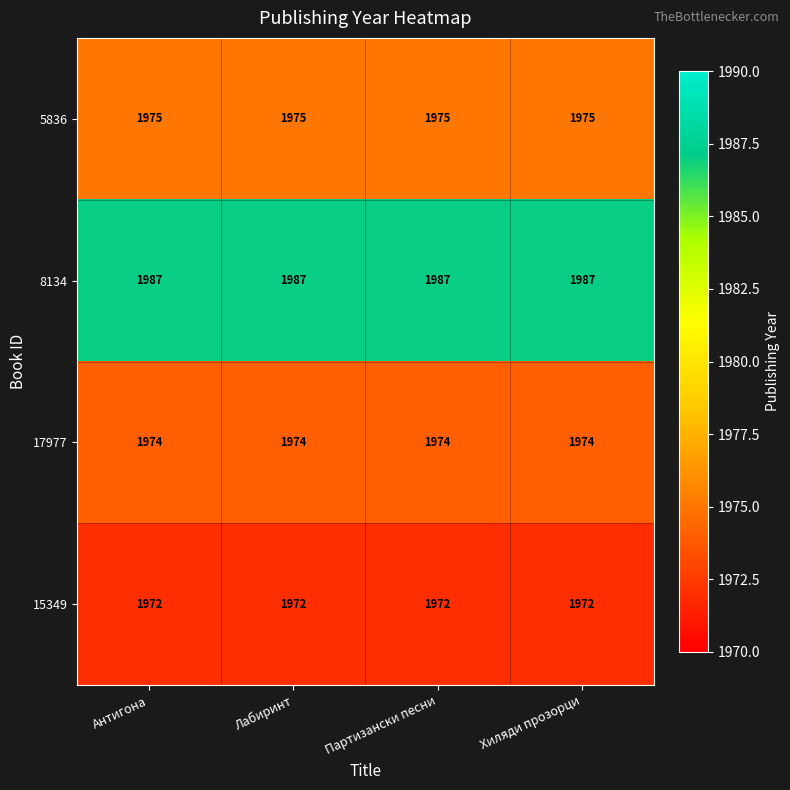

True or false: 17977 has a value of 3467 at Партизански песни.

False